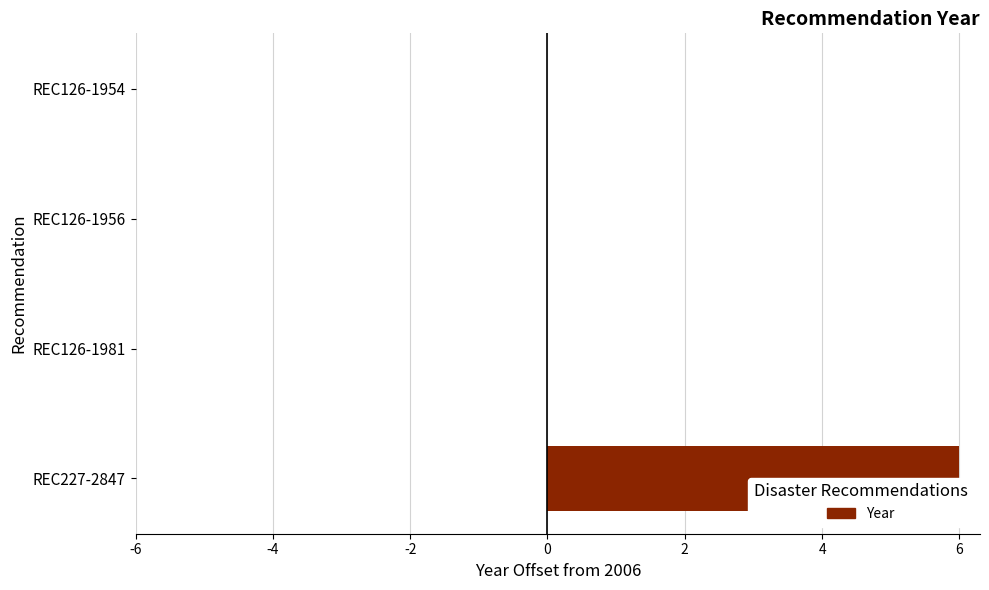

How many bars are there in total?

4